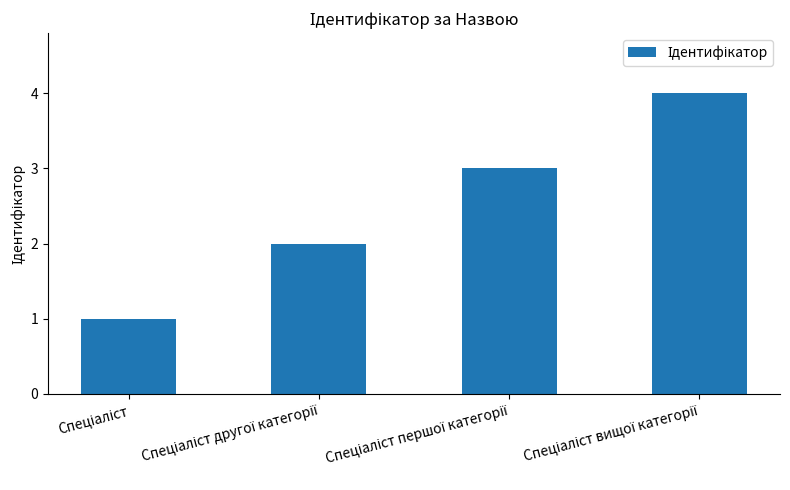

What is the maximum value shown in the chart?

4